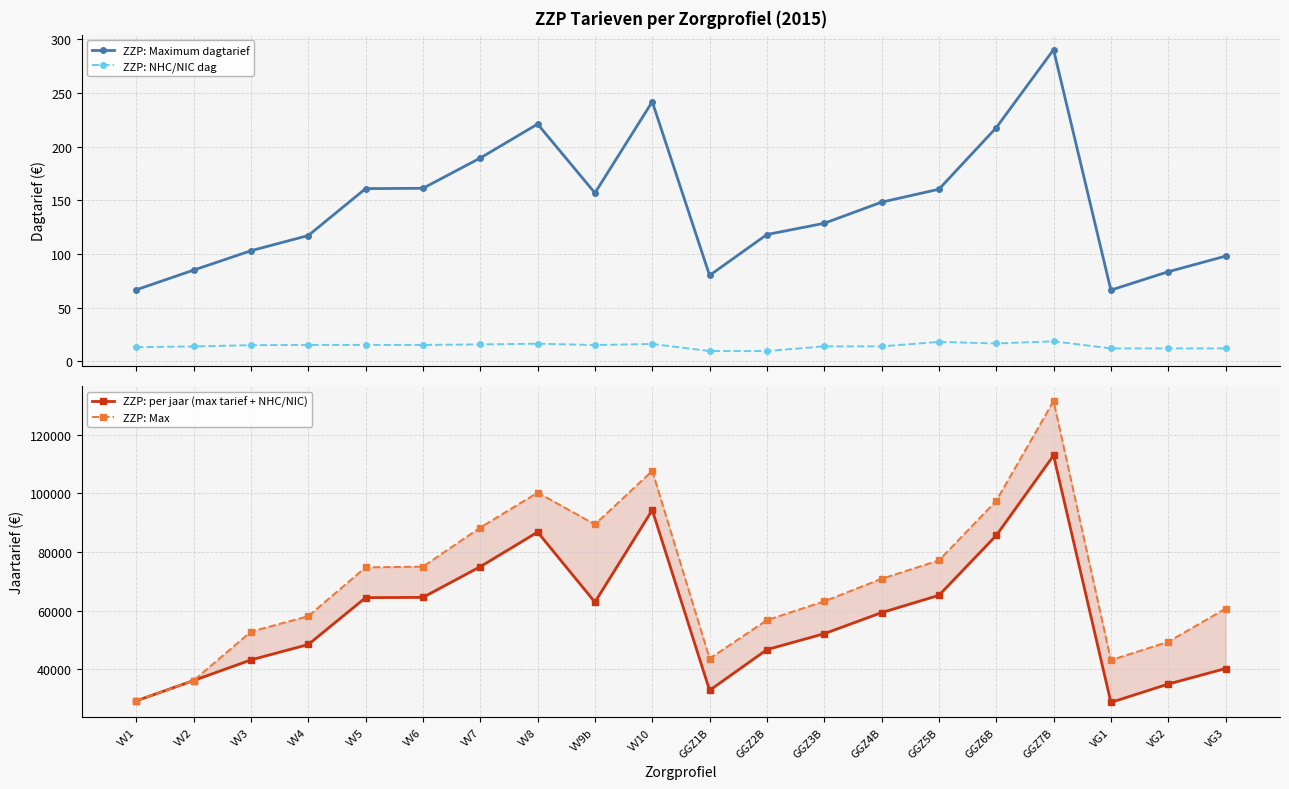

What is the value of the ZZP: Max point at the 4th from the left?

58071.5